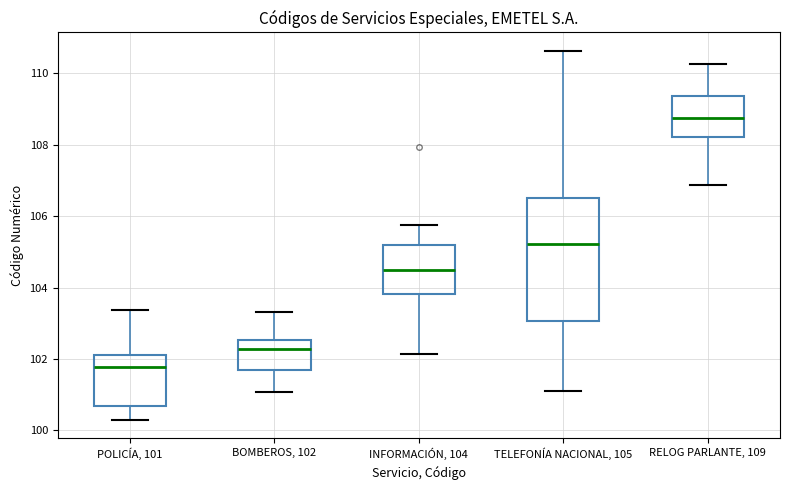

Where does the lower whisker of the box for BOMBEROS, 102 end on the y-axis? The values are not printed on the chart, so give them approximately, as read against the axis.

101.0